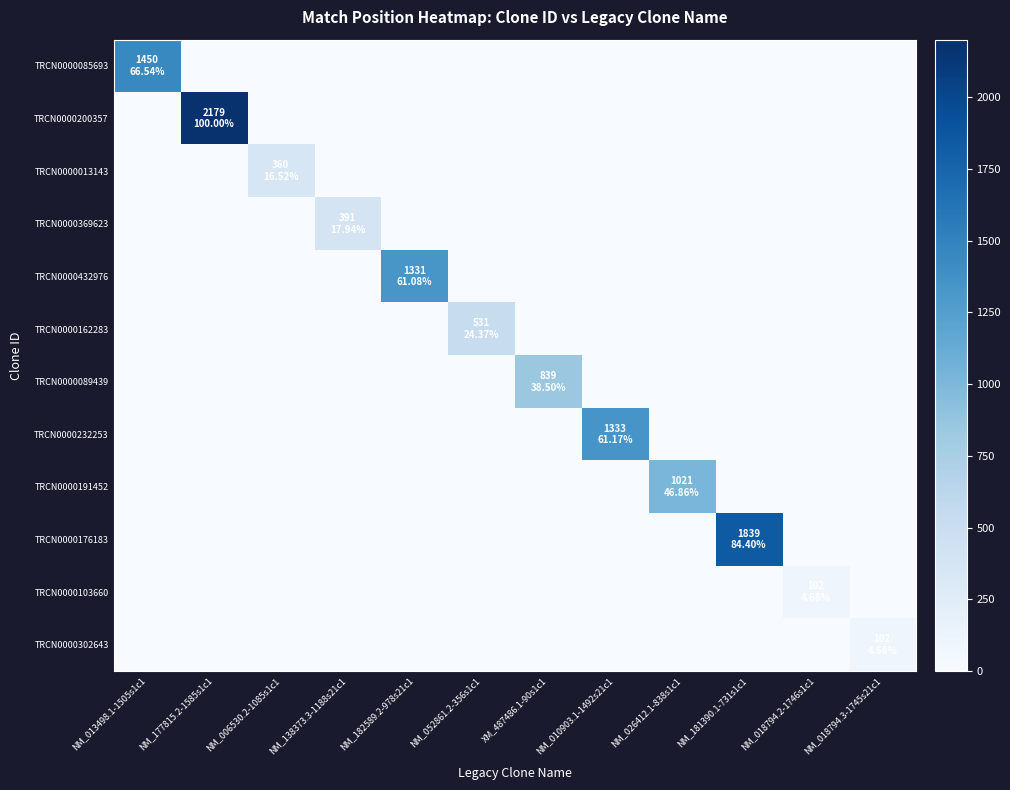

At which category does the chart reach its peak across all series?

NM_177815.2-1585s1c1